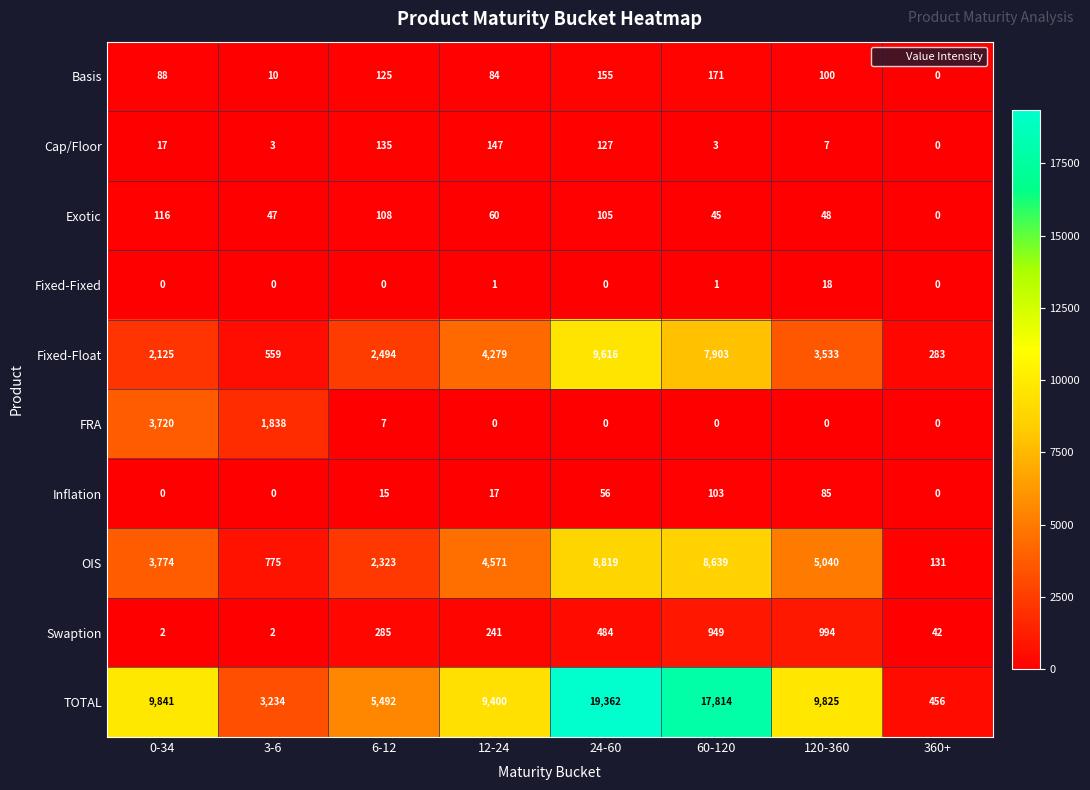

Which series has the largest range (max minus min)?

TOTAL